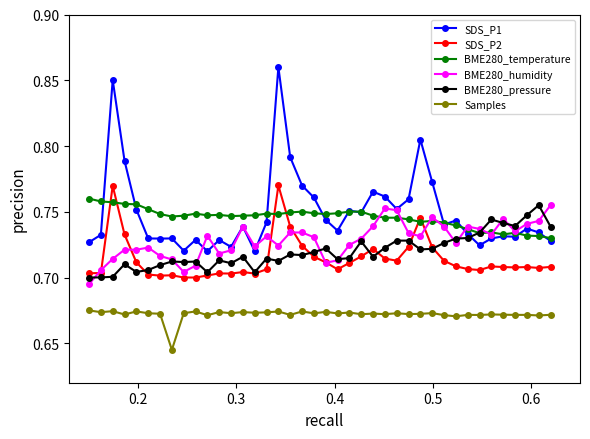

How many times do SDS_P1 and BME280_pressure cross each other?

1